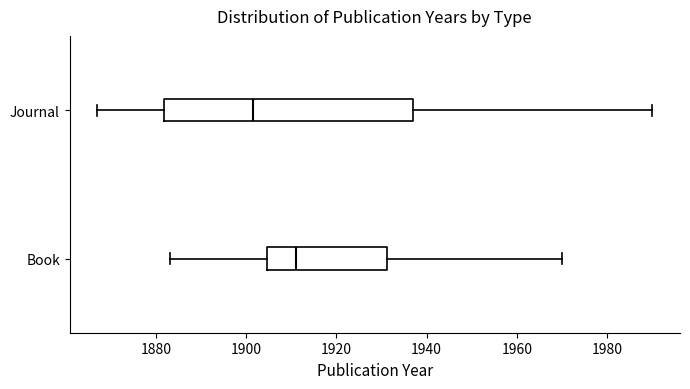

Which box's median line is the furthest to the left?

Journal